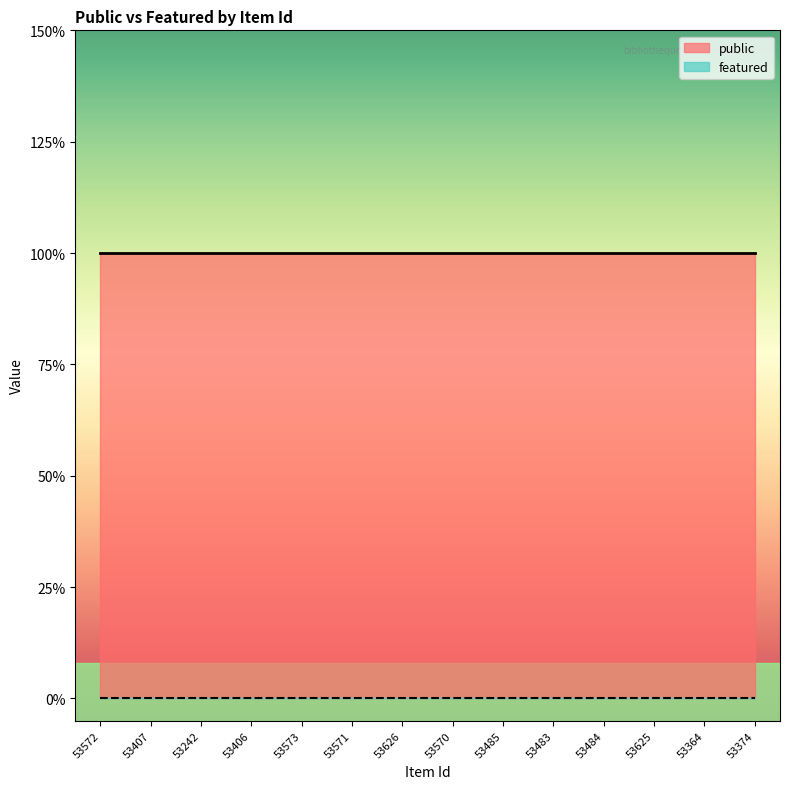

Is the value of featured at 53406 greater than the value of public at 53571?

No